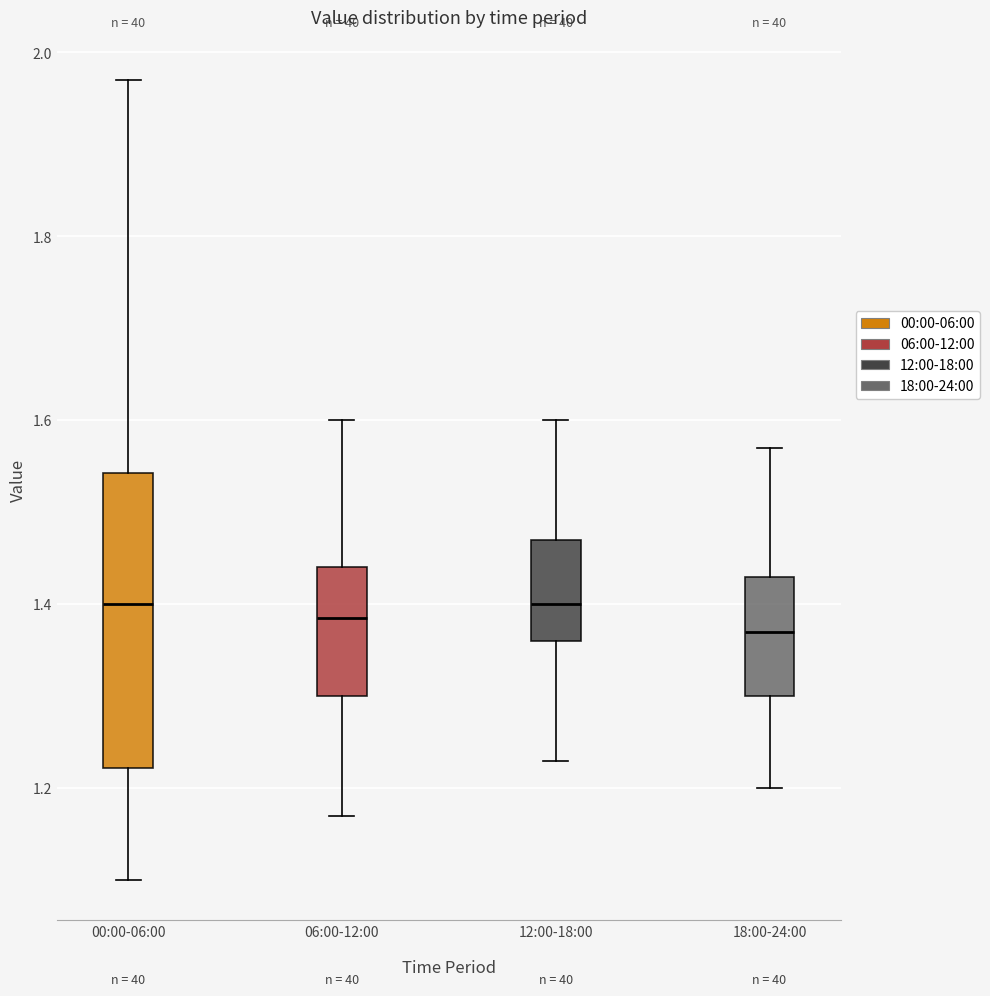

Comparing the boxes themselves (not the whiskers), which one is the tallest?

00:00-06:00